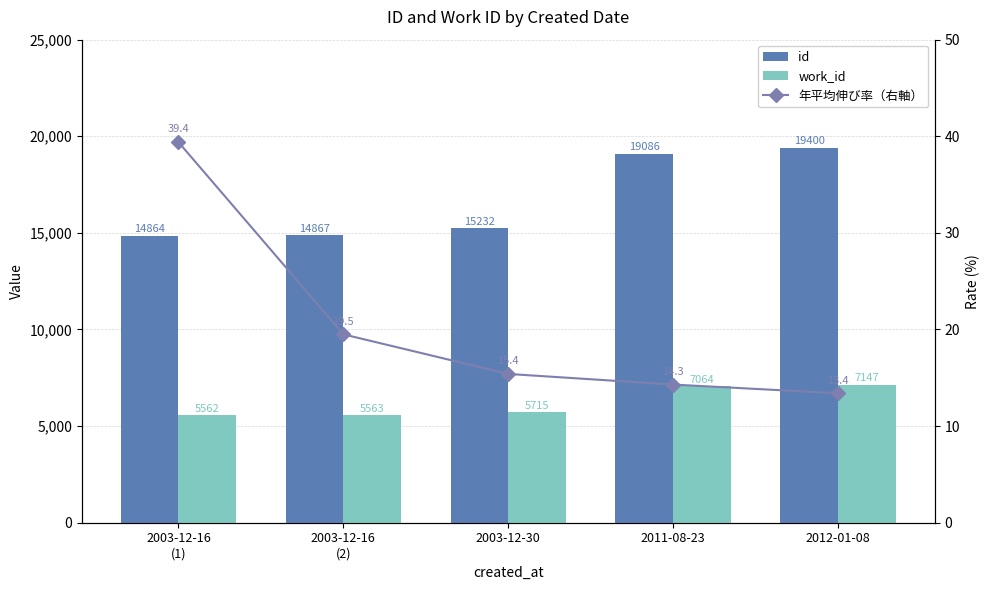

Are the bars grouped side by side (vs. stacked)?

Yes